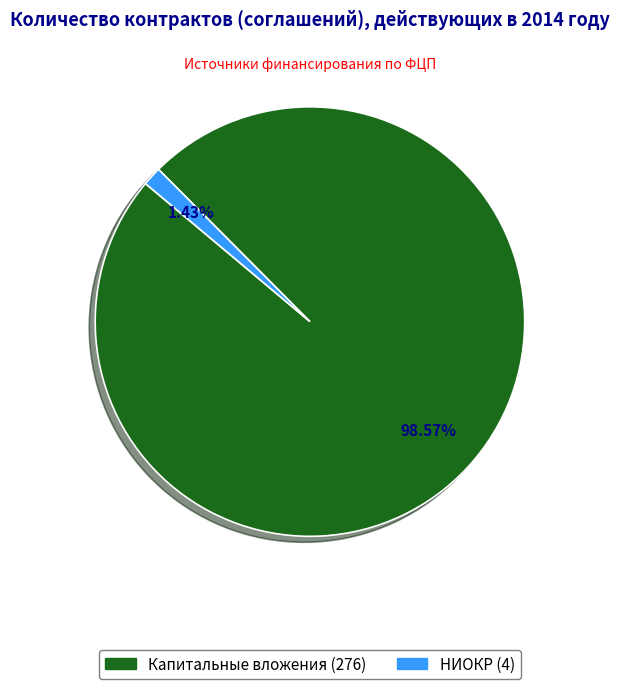

Count the number of slices in the pie.

2